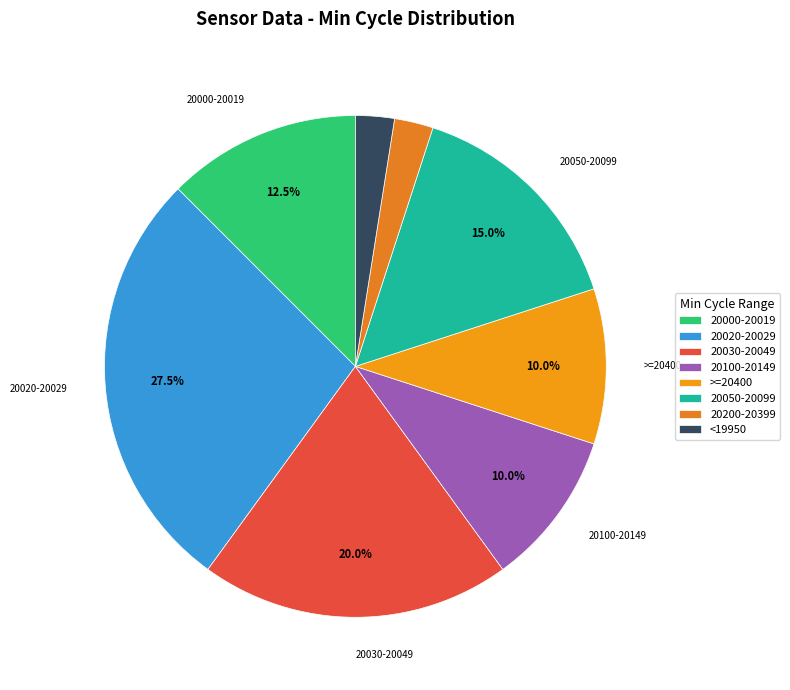

How many slices are in this pie chart?

8